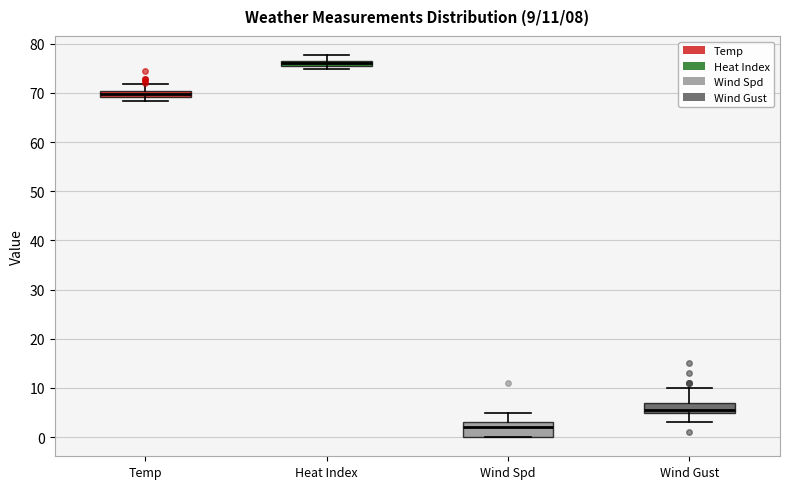

Comparing the boxes themselves (not the whiskers), which one is the tallest?

Wind Spd